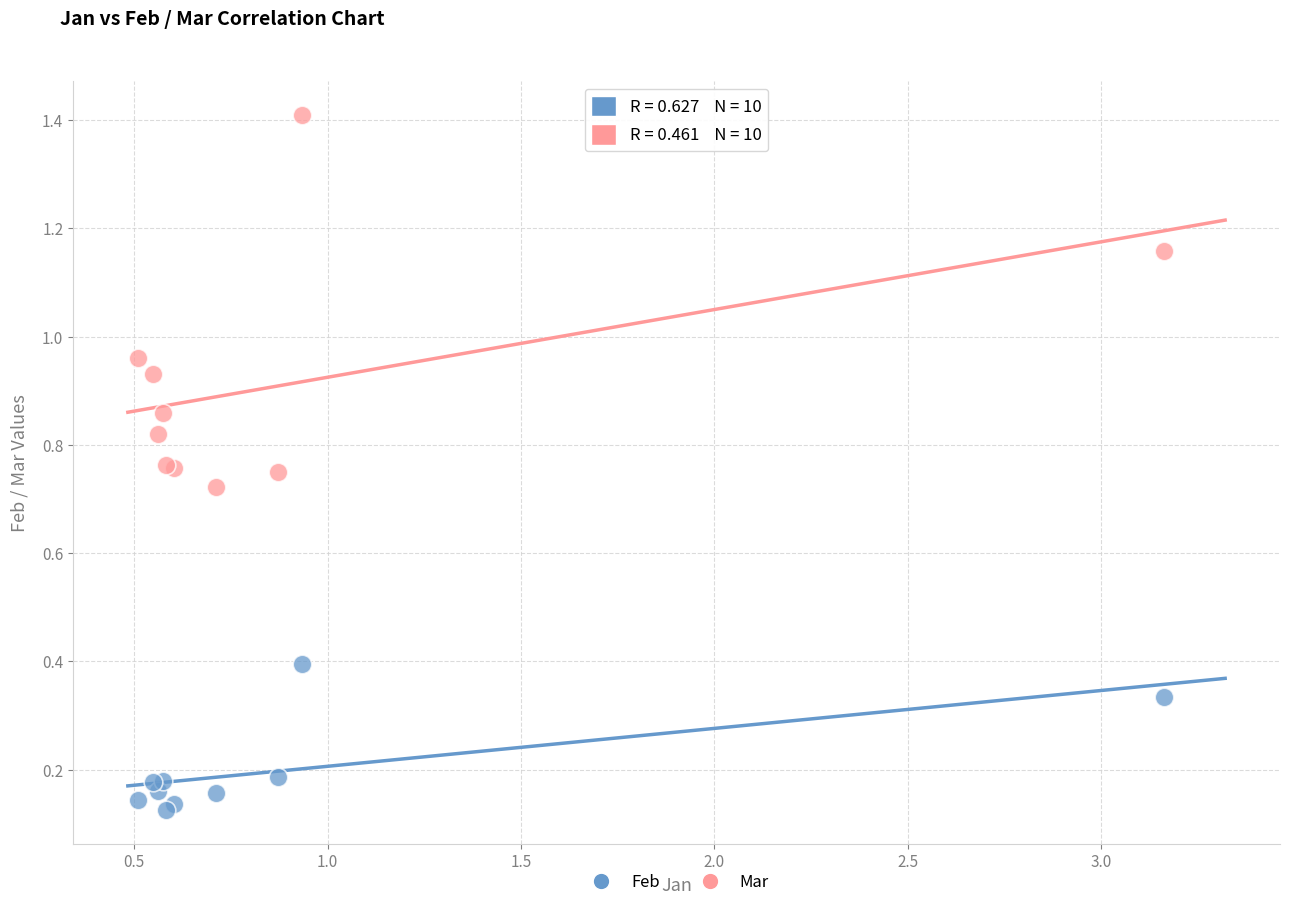

Which series has the widest spread of Y values?

Mar